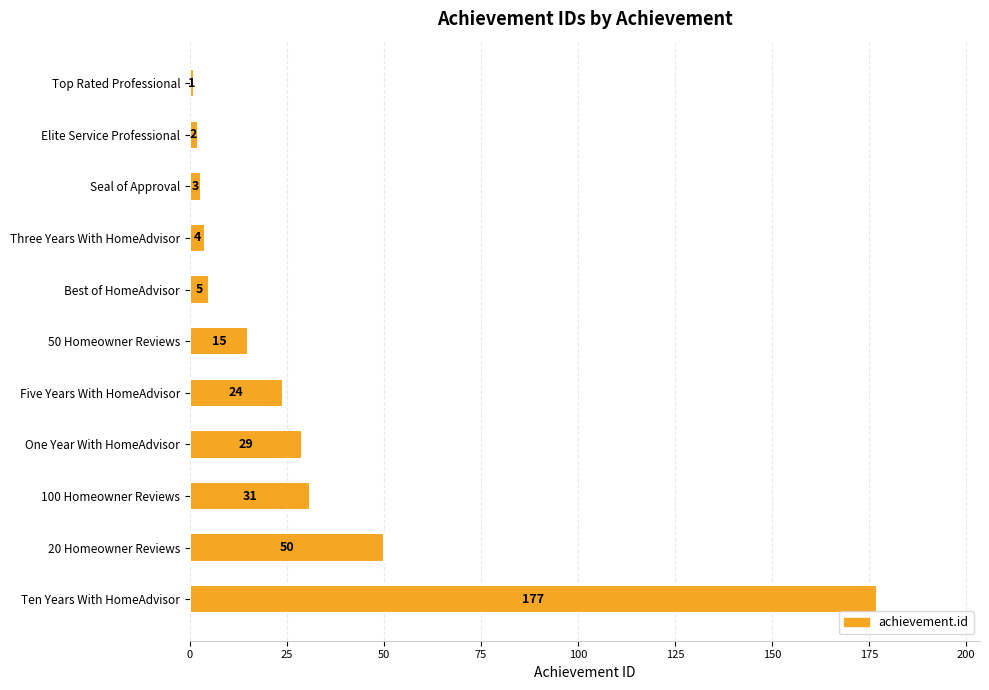

Rank the categories by value from highest to lowest.

Ten Years With HomeAdvisor, 20 Homeowner Reviews, 100 Homeowner Reviews, One Year With HomeAdvisor, Five Years With HomeAdvisor, 50 Homeowner Reviews, Best of HomeAdvisor, Three Years With HomeAdvisor, Seal of Approval, Elite Service Professional, Top Rated Professional